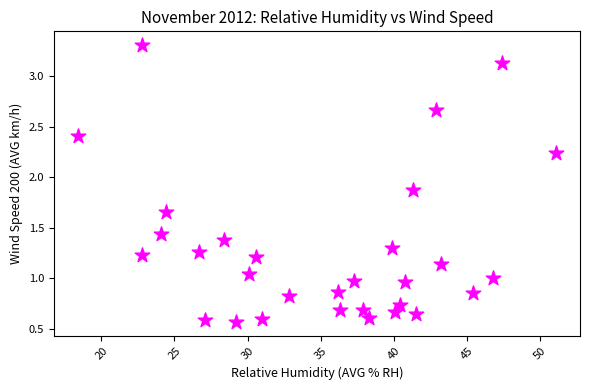

What is the range of X values (max minus min)?

32.7